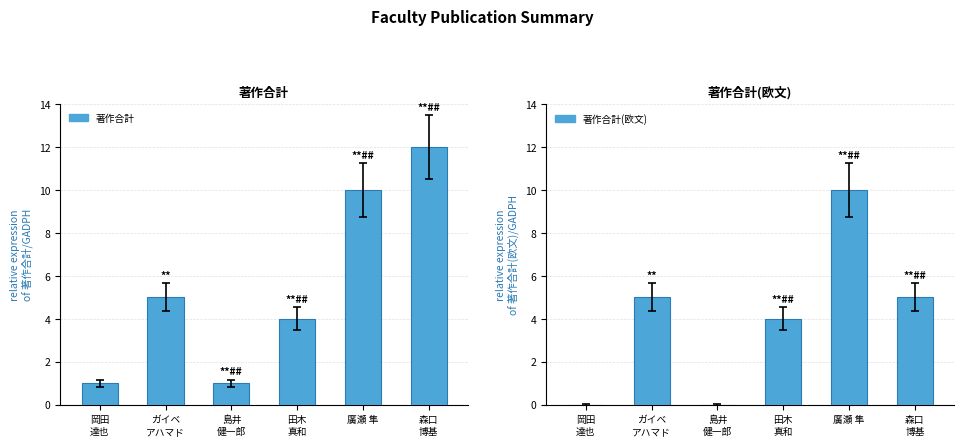

How many values in the 著作合計(欧文) series exceed 5?

1